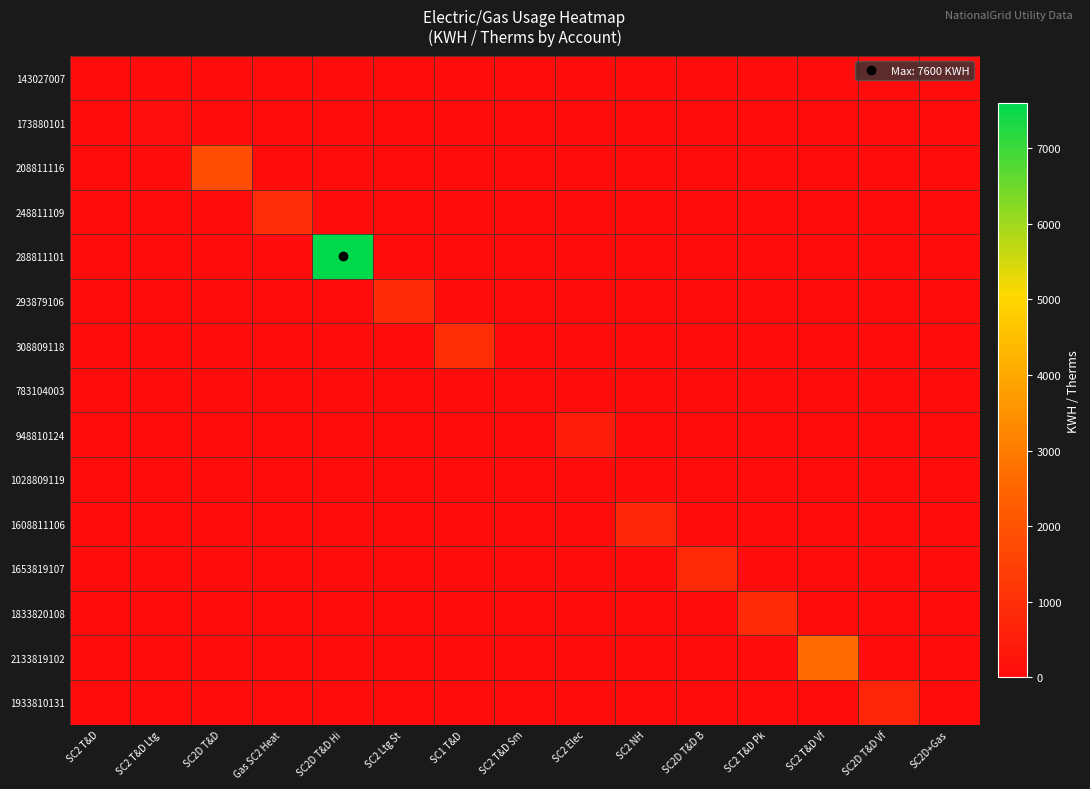

Reading left to right, extract all data points from this chart.

143027007: SC2 T&D=56	SC2 T&D Ltg=0	SC2D T&D=0	Gas SC2 Heat=0	SC2D T&D Hi=0	SC2 Ltg St=0	SC1 T&D=0	SC2 T&D Sm=0	SC2 Elec=0	SC2 NH=0	SC2D T&D B=0	SC2 T&D Pk=0	SC2 T&D Vf=0	SC2D T&D Vf=0	SC2D+Gas=0
173880101: SC2 T&D=0	SC2 T&D Ltg=68	SC2D T&D=0	Gas SC2 Heat=0	SC2D T&D Hi=0	SC2 Ltg St=0	SC1 T&D=0	SC2 T&D Sm=0	SC2 Elec=0	SC2 NH=0	SC2D T&D B=0	SC2 T&D Pk=0	SC2 T&D Vf=0	SC2D T&D Vf=0	SC2D+Gas=0
208811116: SC2 T&D=0	SC2 T&D Ltg=0	SC2D T&D=1890	Gas SC2 Heat=0	SC2D T&D Hi=0	SC2 Ltg St=0	SC1 T&D=0	SC2 T&D Sm=0	SC2 Elec=0	SC2 NH=0	SC2D T&D B=0	SC2 T&D Pk=0	SC2 T&D Vf=0	SC2D T&D Vf=0	SC2D+Gas=0
248811109: SC2 T&D=0	SC2 T&D Ltg=0	SC2D T&D=0	Gas SC2 Heat=900	SC2D T&D Hi=0	SC2 Ltg St=0	SC1 T&D=0	SC2 T&D Sm=0	SC2 Elec=0	SC2 NH=0	SC2D T&D B=0	SC2 T&D Pk=0	SC2 T&D Vf=0	SC2D T&D Vf=0	SC2D+Gas=0
288811101: SC2 T&D=0	SC2 T&D Ltg=0	SC2D T&D=0	Gas SC2 Heat=0	SC2D T&D Hi=7600	SC2 Ltg St=0	SC1 T&D=0	SC2 T&D Sm=0	SC2 Elec=0	SC2 NH=0	SC2D T&D B=0	SC2 T&D Pk=0	SC2 T&D Vf=0	SC2D T&D Vf=0	SC2D+Gas=0
293879106: SC2 T&D=0	SC2 T&D Ltg=0	SC2D T&D=0	Gas SC2 Heat=0	SC2D T&D Hi=0	SC2 Ltg St=842	SC1 T&D=0	SC2 T&D Sm=0	SC2 Elec=0	SC2 NH=0	SC2D T&D B=0	SC2 T&D Pk=0	SC2 T&D Vf=0	SC2D T&D Vf=0	SC2D+Gas=0
308809118: SC2 T&D=0	SC2 T&D Ltg=0	SC2D T&D=0	Gas SC2 Heat=0	SC2D T&D Hi=0	SC2 Ltg St=0	SC1 T&D=956	SC2 T&D Sm=0	SC2 Elec=0	SC2 NH=0	SC2D T&D B=0	SC2 T&D Pk=0	SC2 T&D Vf=0	SC2D T&D Vf=0	SC2D+Gas=0
783104003: SC2 T&D=0	SC2 T&D Ltg=0	SC2D T&D=0	Gas SC2 Heat=0	SC2D T&D Hi=0	SC2 Ltg St=0	SC1 T&D=0	SC2 T&D Sm=22	SC2 Elec=0	SC2 NH=0	SC2D T&D B=0	SC2 T&D Pk=0	SC2 T&D Vf=0	SC2D T&D Vf=0	SC2D+Gas=0
948810124: SC2 T&D=0	SC2 T&D Ltg=0	SC2D T&D=0	Gas SC2 Heat=0	SC2D T&D Hi=0	SC2 Ltg St=0	SC1 T&D=0	SC2 T&D Sm=0	SC2 Elec=471	SC2 NH=0	SC2D T&D B=0	SC2 T&D Pk=0	SC2 T&D Vf=0	SC2D T&D Vf=0	SC2D+Gas=0
1028809119: SC2 T&D=0	SC2 T&D Ltg=0	SC2D T&D=0	Gas SC2 Heat=0	SC2D T&D Hi=0	SC2 Ltg St=0	SC1 T&D=0	SC2 T&D Sm=0	SC2 Elec=0	SC2 NH=0	SC2D T&D B=0	SC2 T&D Pk=0	SC2 T&D Vf=0	SC2D T&D Vf=0	SC2D+Gas=0
1608811106: SC2 T&D=0	SC2 T&D Ltg=0	SC2D T&D=0	Gas SC2 Heat=0	SC2D T&D Hi=0	SC2 Ltg St=0	SC1 T&D=0	SC2 T&D Sm=0	SC2 Elec=0	SC2 NH=731	SC2D T&D B=0	SC2 T&D Pk=0	SC2 T&D Vf=0	SC2D T&D Vf=0	SC2D+Gas=0
1653819107: SC2 T&D=0	SC2 T&D Ltg=0	SC2D T&D=0	Gas SC2 Heat=0	SC2D T&D Hi=0	SC2 Ltg St=0	SC1 T&D=0	SC2 T&D Sm=0	SC2 Elec=0	SC2 NH=0	SC2D T&D B=830	SC2 T&D Pk=0	SC2 T&D Vf=0	SC2D T&D Vf=0	SC2D+Gas=0
1833820108: SC2 T&D=0	SC2 T&D Ltg=0	SC2D T&D=0	Gas SC2 Heat=0	SC2D T&D Hi=0	SC2 Ltg St=0	SC1 T&D=0	SC2 T&D Sm=0	SC2 Elec=0	SC2 NH=0	SC2D T&D B=0	SC2 T&D Pk=837	SC2 T&D Vf=0	SC2D T&D Vf=0	SC2D+Gas=0
2133819102: SC2 T&D=0	SC2 T&D Ltg=0	SC2D T&D=0	Gas SC2 Heat=0	SC2D T&D Hi=0	SC2 Ltg St=0	SC1 T&D=0	SC2 T&D Sm=0	SC2 Elec=0	SC2 NH=0	SC2D T&D B=0	SC2 T&D Pk=0	SC2 T&D Vf=2662	SC2D T&D Vf=0	SC2D+Gas=0
1933810131: SC2 T&D=0	SC2 T&D Ltg=0	SC2D T&D=0	Gas SC2 Heat=0	SC2D T&D Hi=0	SC2 Ltg St=0	SC1 T&D=0	SC2 T&D Sm=0	SC2 Elec=0	SC2 NH=0	SC2D T&D B=0	SC2 T&D Pk=0	SC2 T&D Vf=0	SC2D T&D Vf=732	SC2D+Gas=0